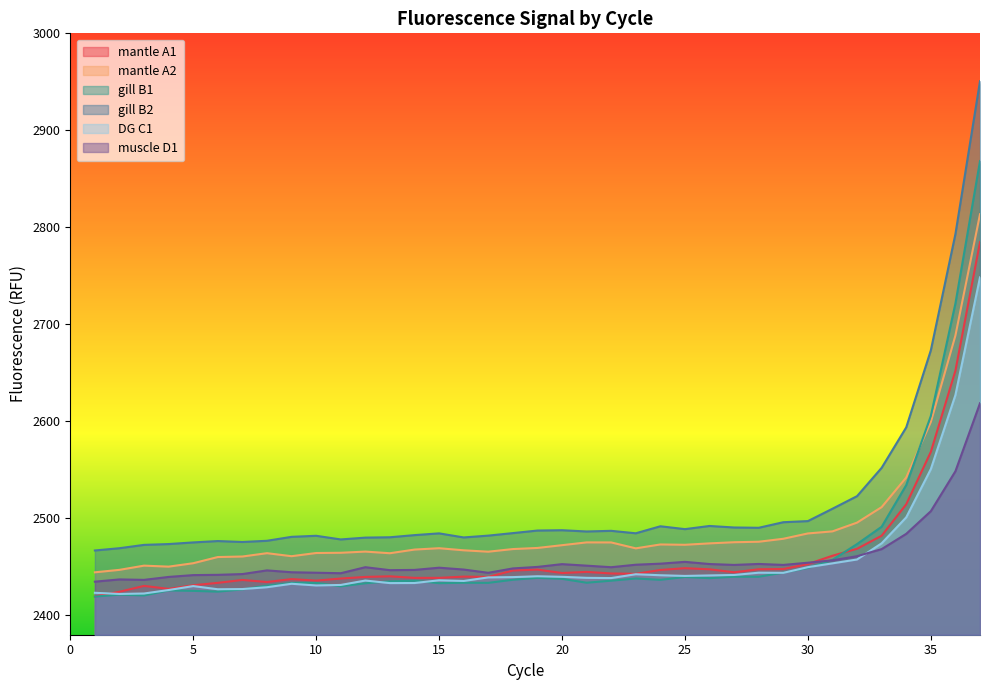

Where is the first local maximum for DG_C1?

5